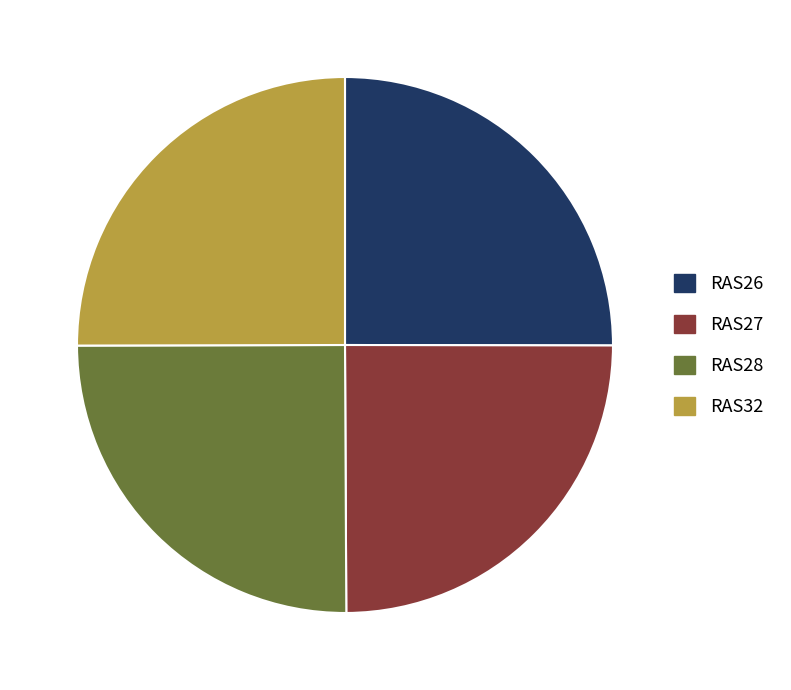

True or false: RAS32 accounts for 11% of the total.

False